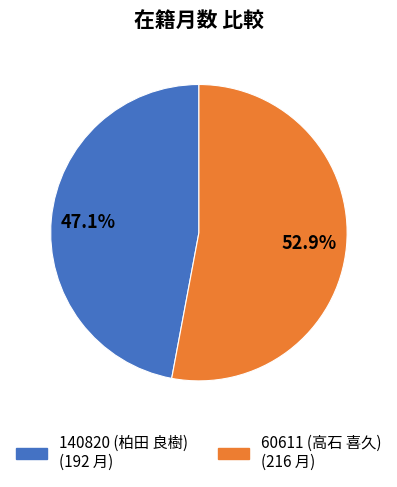

Rank the categories by value from lowest to highest.

140820, 60611